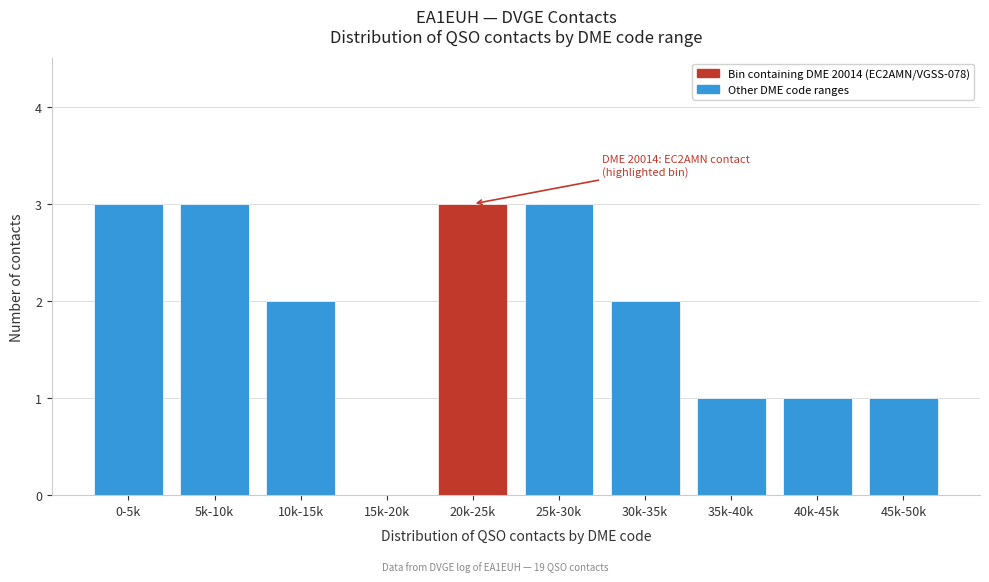

Reading left to right, transcribe all the data shown in this chart.

0-5k=3	5k-10k=3	10k-15k=2	15k-20k=0	20k-25k=3	25k-30k=3	30k-35k=2	35k-40k=1	40k-45k=1	45k-50k=1